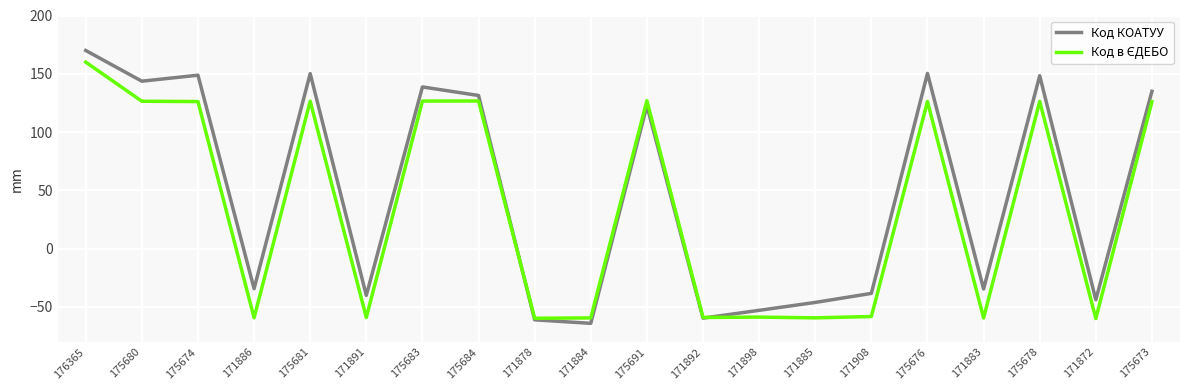

At which label is Код КОАТУУ closest to 52?

175691